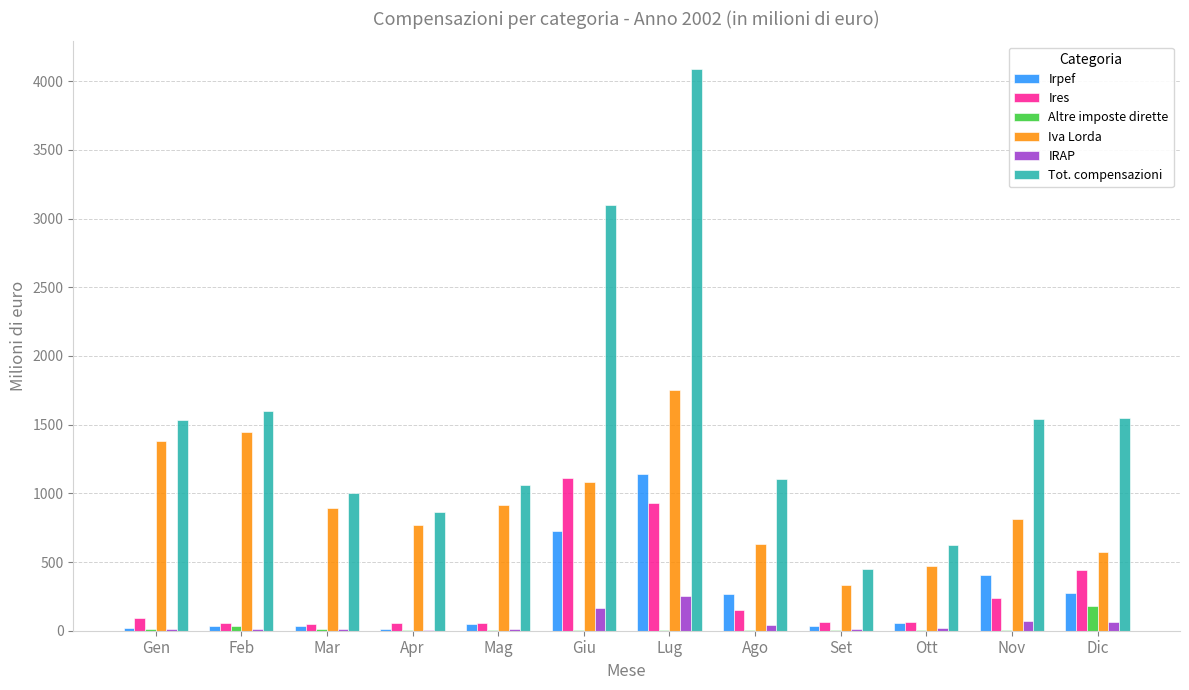

What is the sum of all Iva Lorda values?

11067